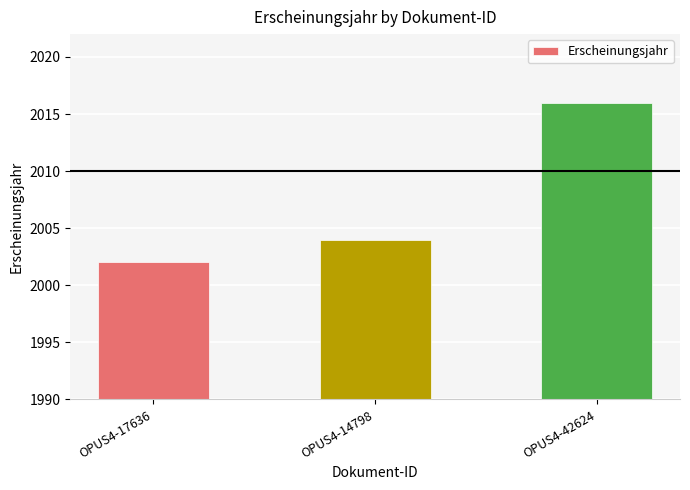

How many data points does each series have?

3